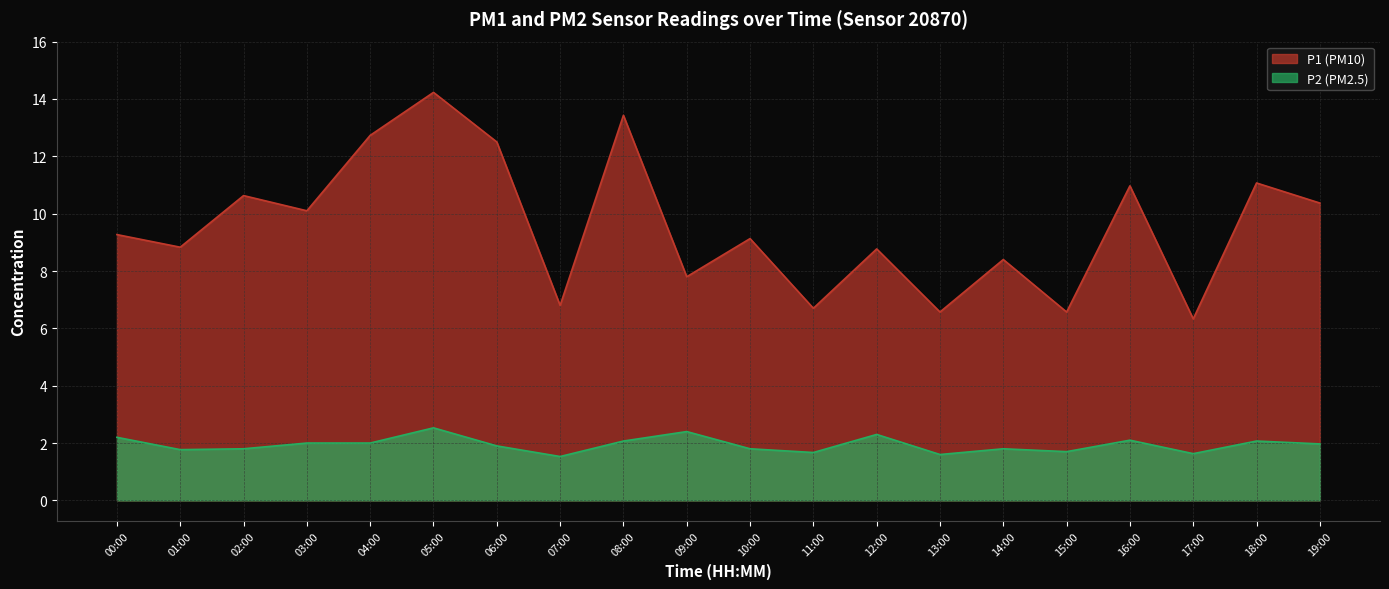

Between 14:00 and 09:00, which is larger?

14:00